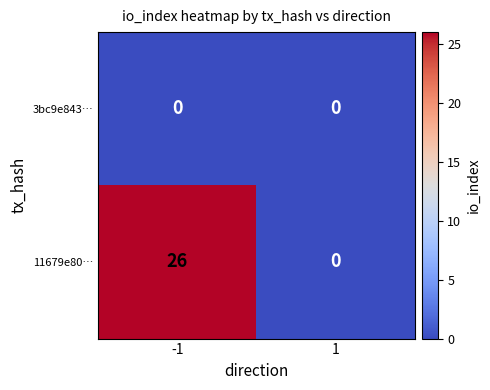

Reading left to right, extract all data points from this chart.

3bc9e843…: -1=0	1=0
11679e80…: -1=26	1=0